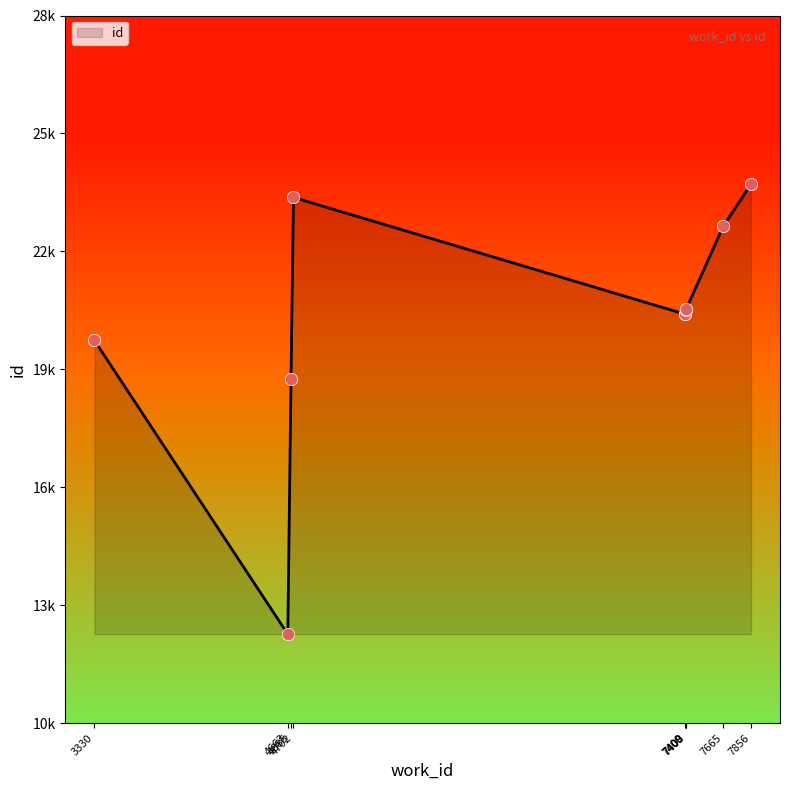

Which has a higher value, 7400 or 4702?

4702